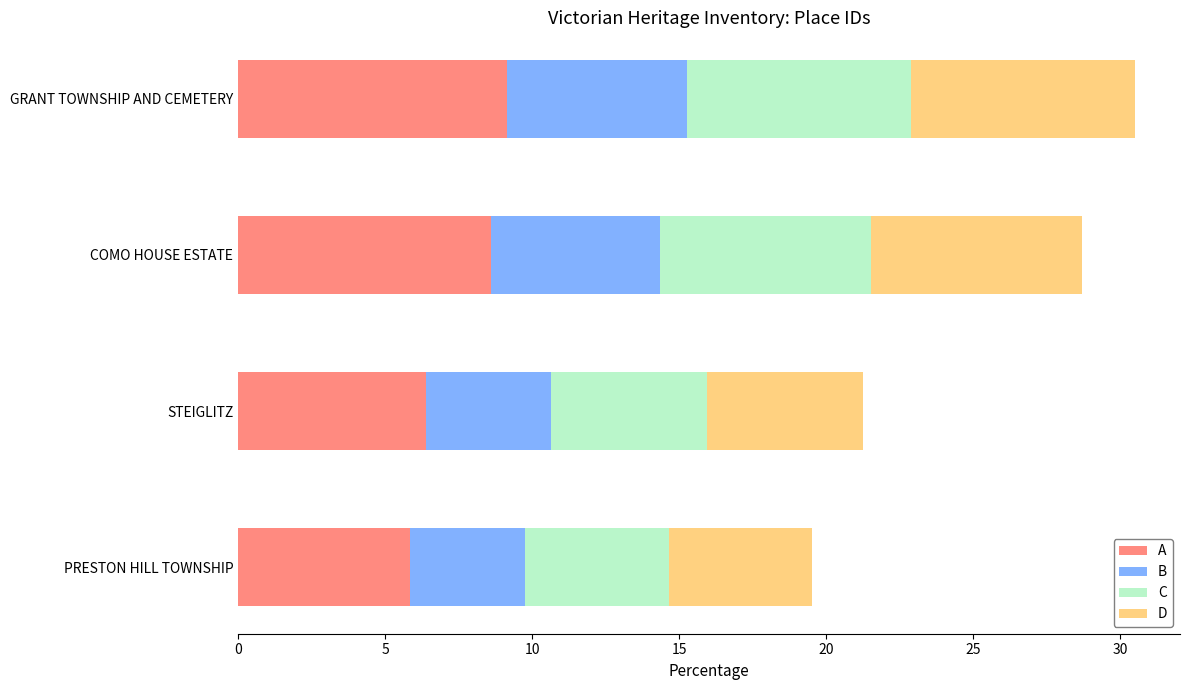

What is the total value across all series at STEIGLITZ?

21.3